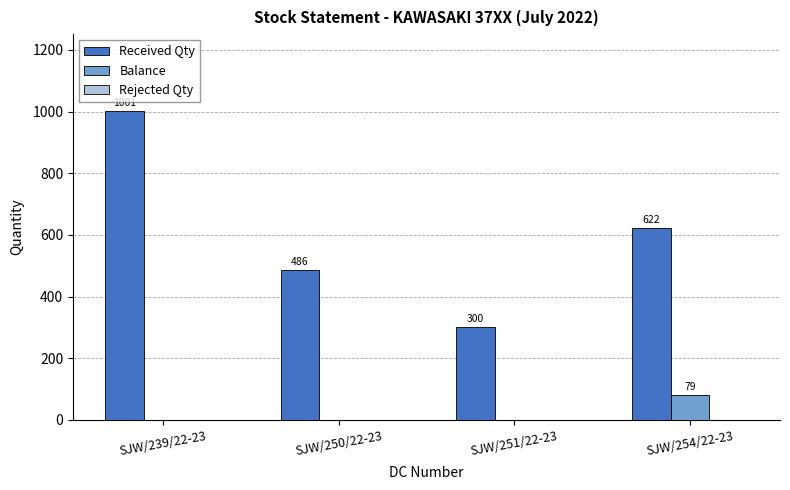

What value does the Received Qty series have at SJW/254/22-23, to the nearest 50?

600